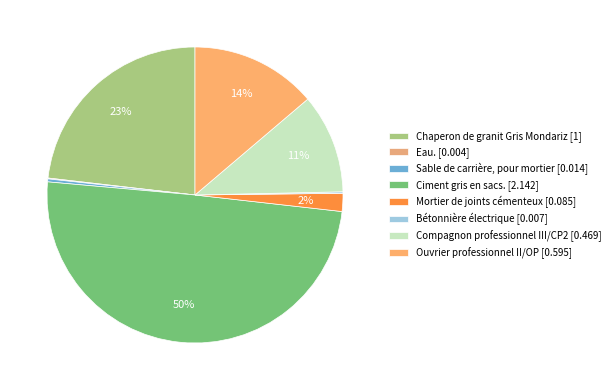

Does Mortier de joints cémenteux account for over 50% of the chart?

No